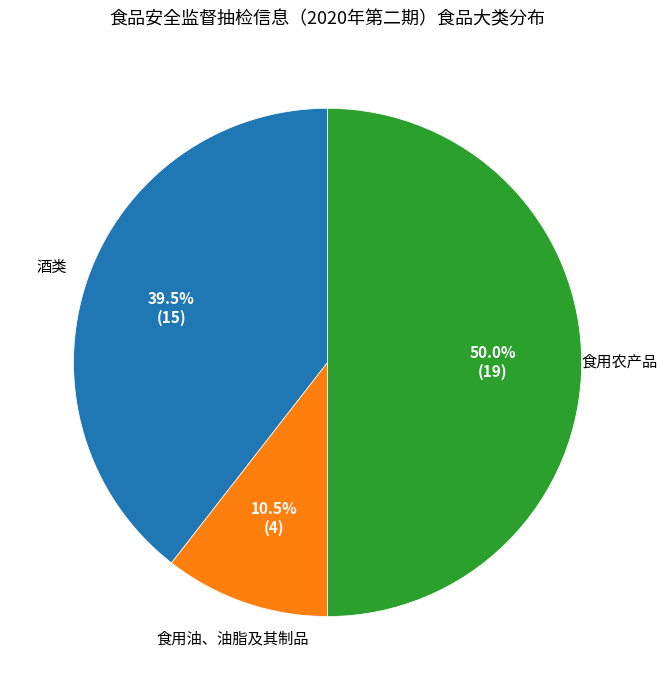

Combined, what portion of the pie is 食用油、油脂及其制品 and 食用农产品?

60.5%